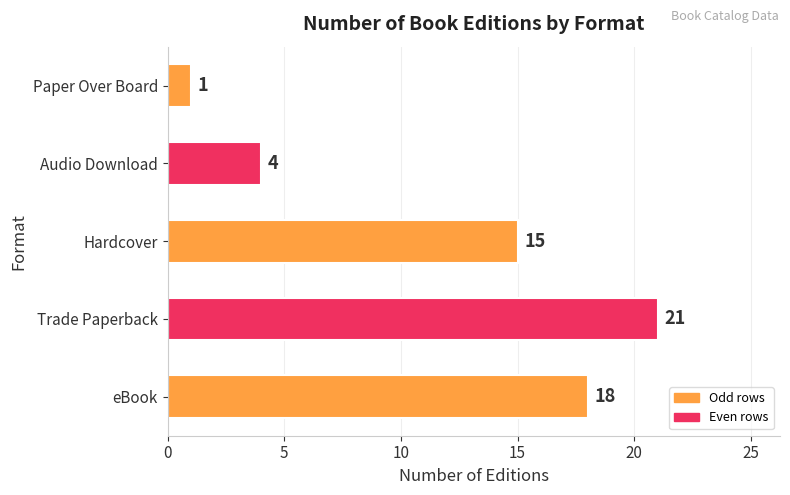

Reading bottom to top, transcribe all the data shown in this chart.

eBook=18	Trade Paperback=21	Hardcover=15	Audio Download=4	Paper Over Board=1